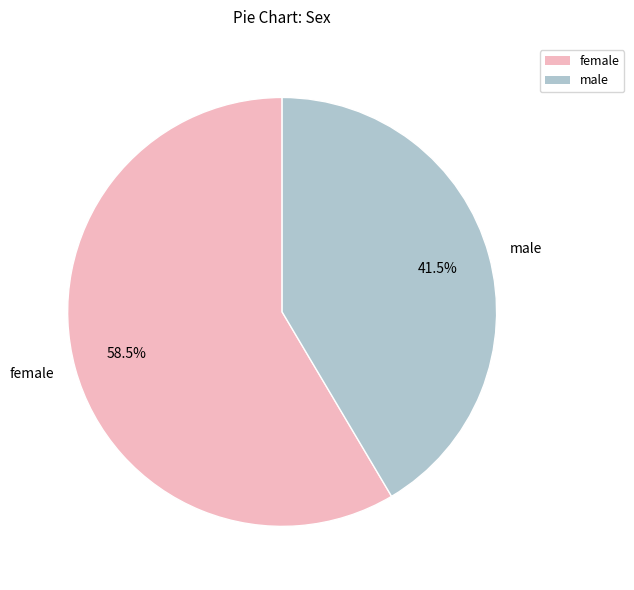

Does any single category account for the majority?

Yes